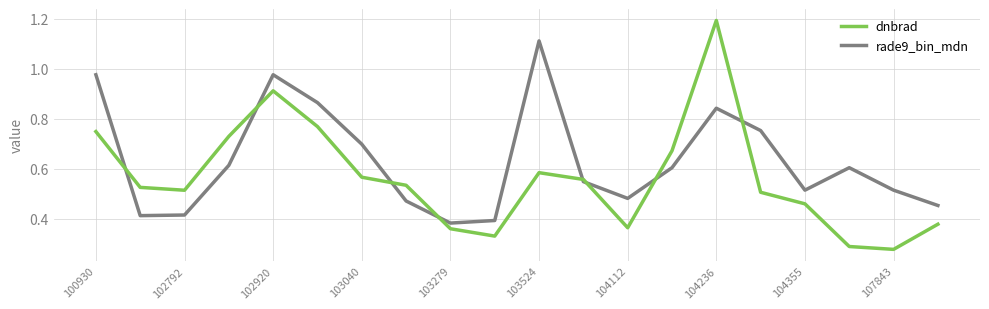

Does the chart have visible grid lines?

Yes